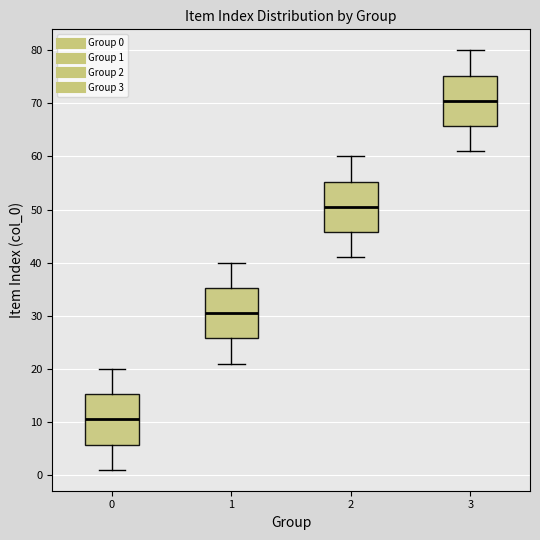

Which box has the lowest median line?

0